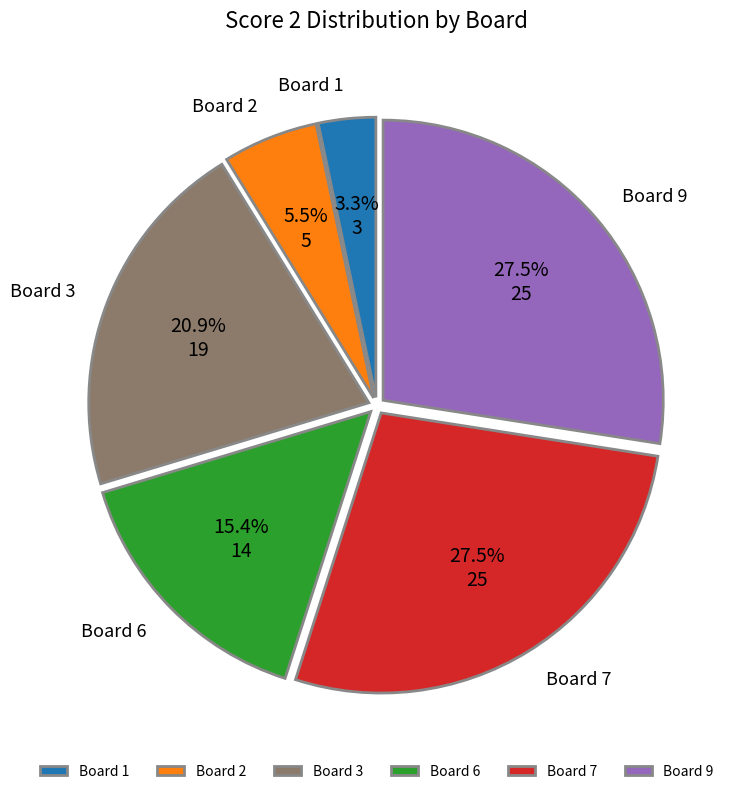

Does any single category account for the majority?

No